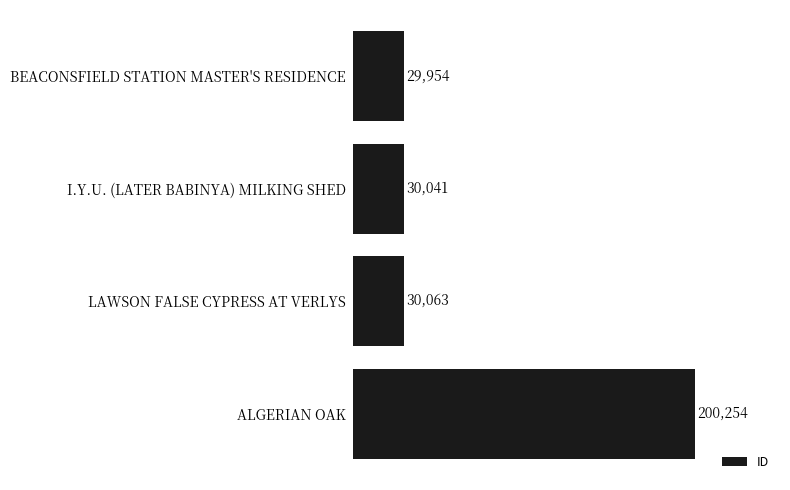

What is the difference between the maximum and minimum values?

170300